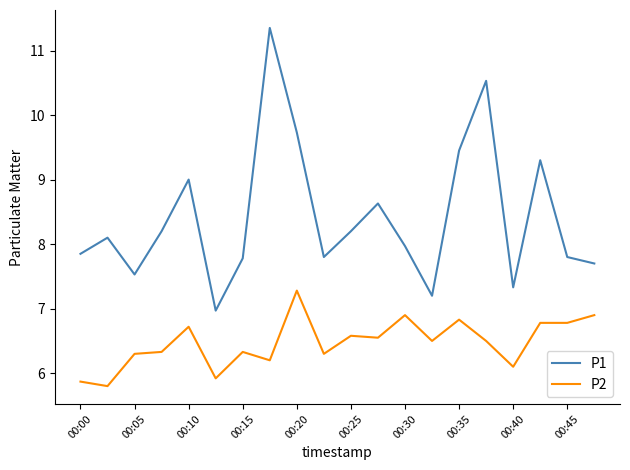

Rank the series by their maximum value, from highest to lowest.

P1, P2